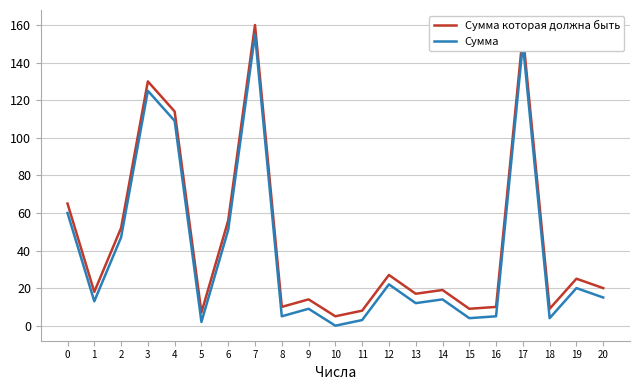

True or false: Сумма которая должна быть has a value of 36 at 4.

False